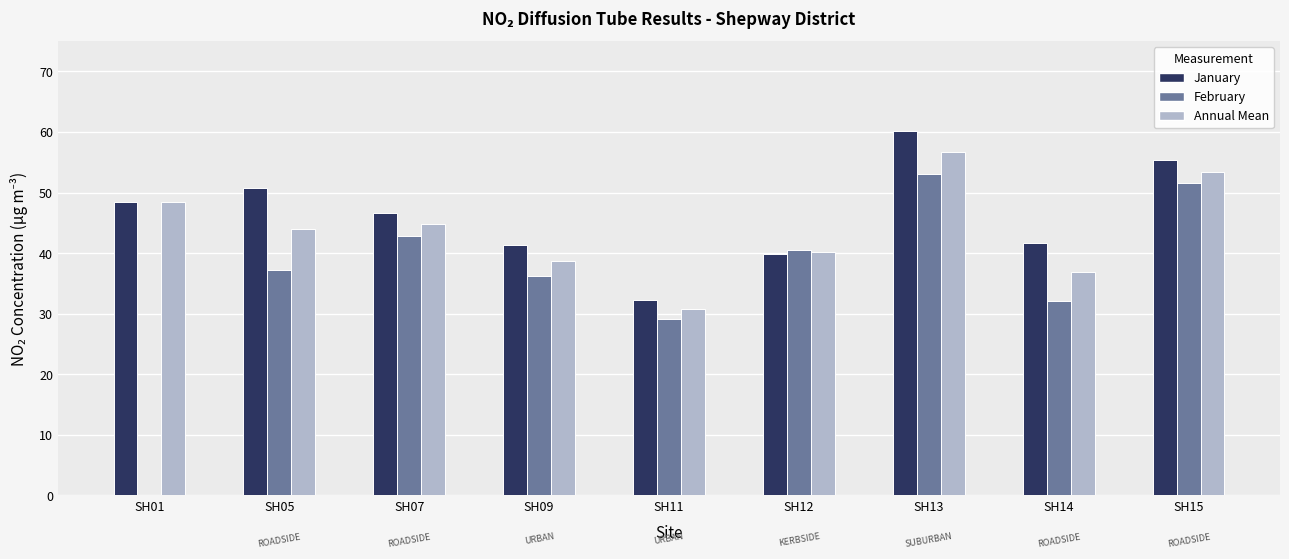

Is it true that February equals 37.3 at SH05?

True